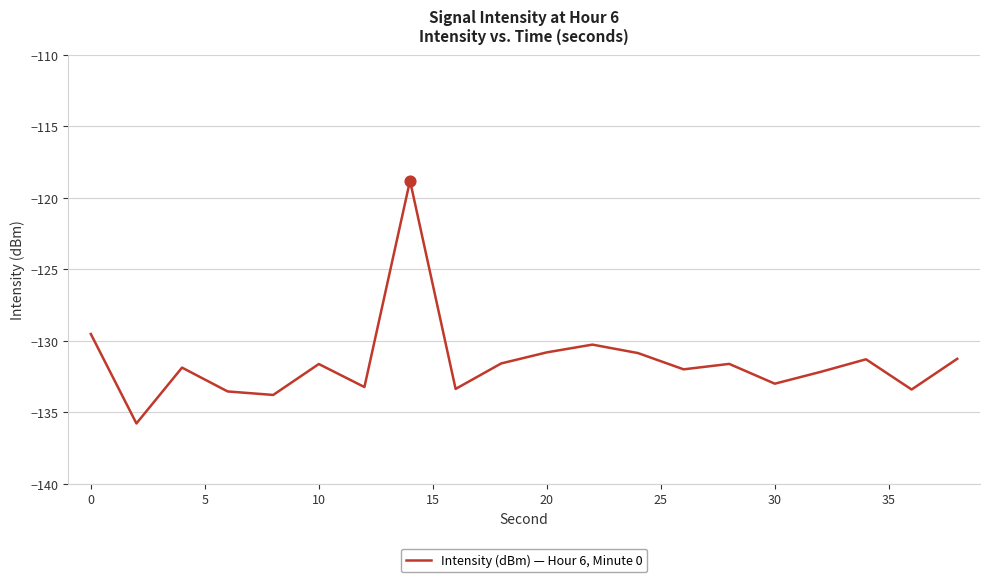

What is the greatest value displayed?

-118.8